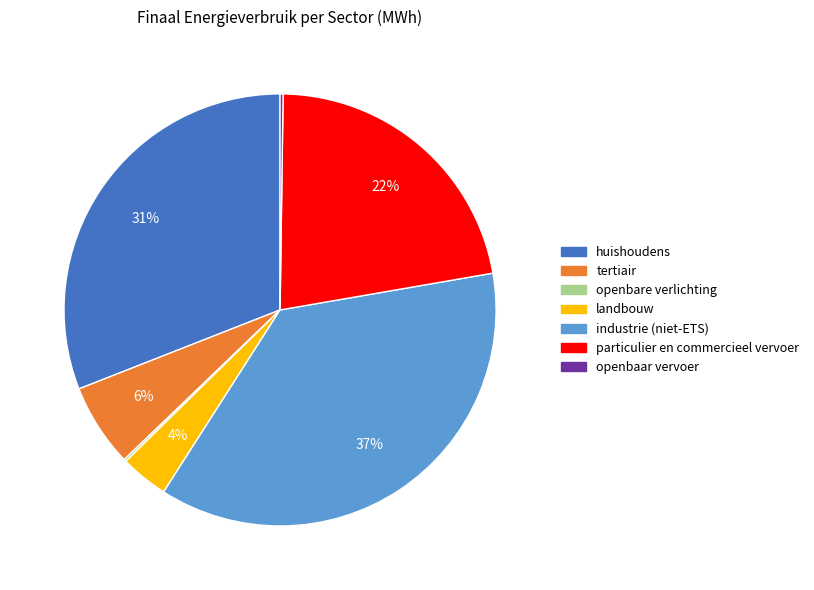

Is it true that huishoudens is 31% of the pie?

True